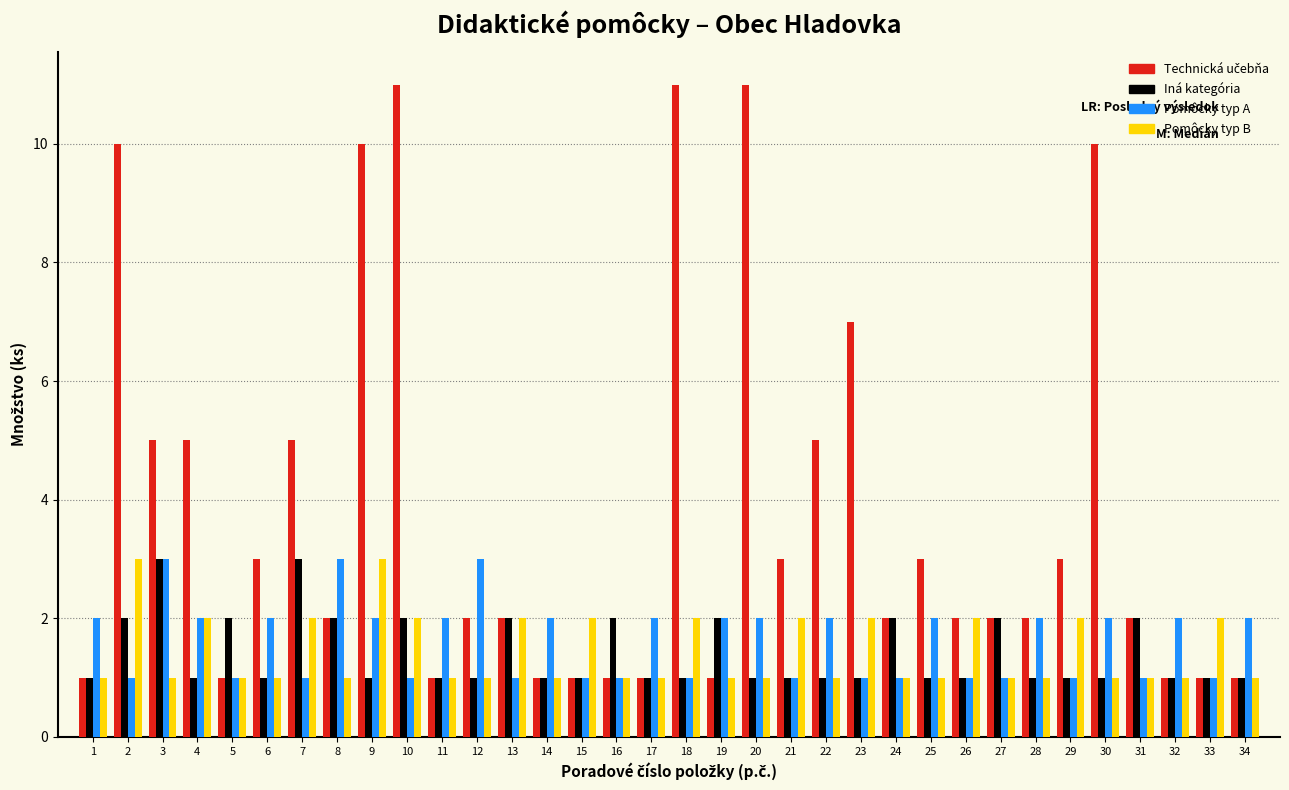

What is the total value across all series at 30?

14